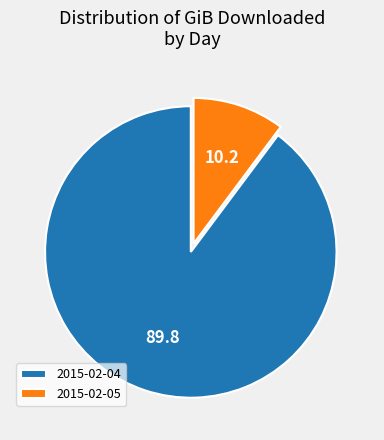

Which has a higher value, 2015-02-04 or 2015-02-05?

2015-02-04